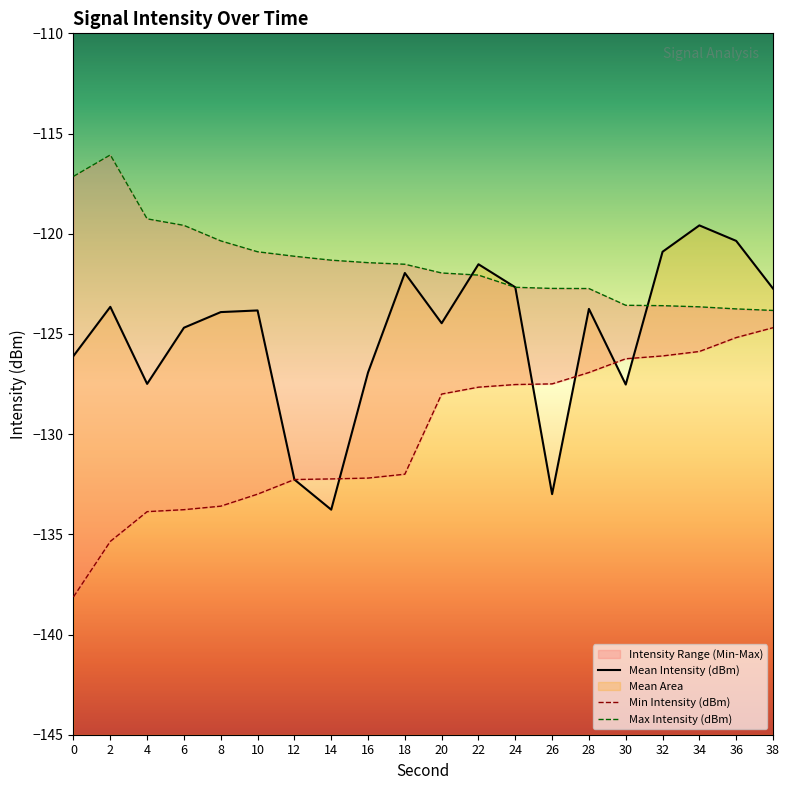

Rank the series at 18 from highest to lowest value.

Max Intensity (dBm), Mean Intensity (dBm), Min Intensity (dBm)